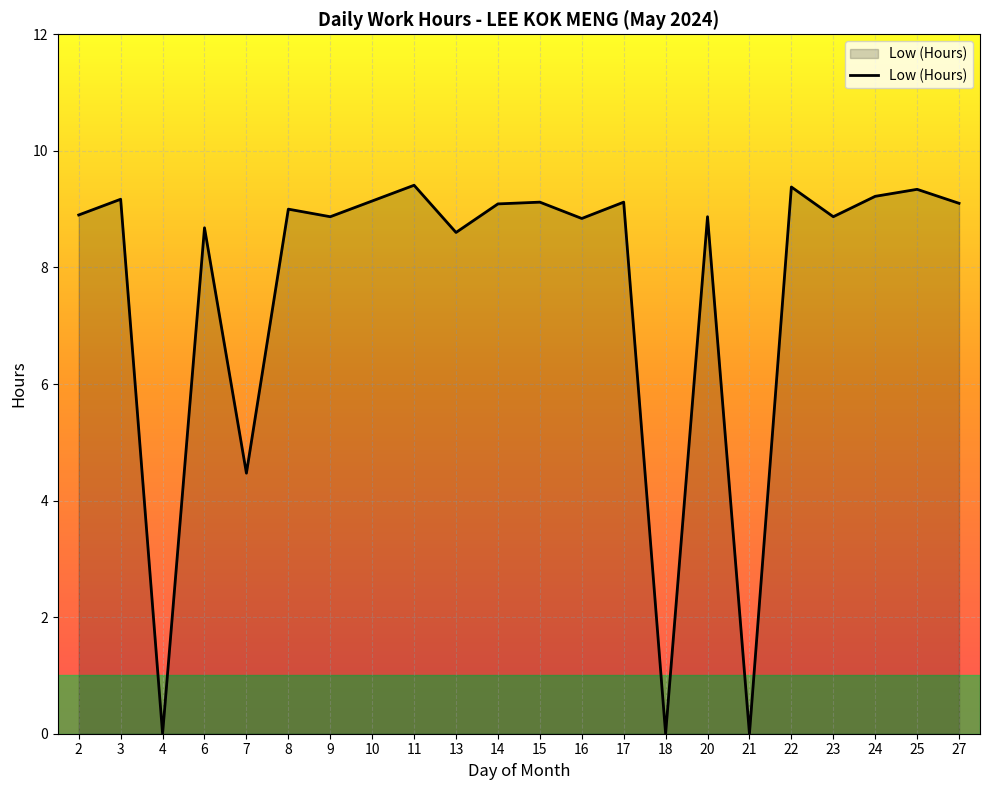

What is the difference between the values at 4 and 16?

8.8